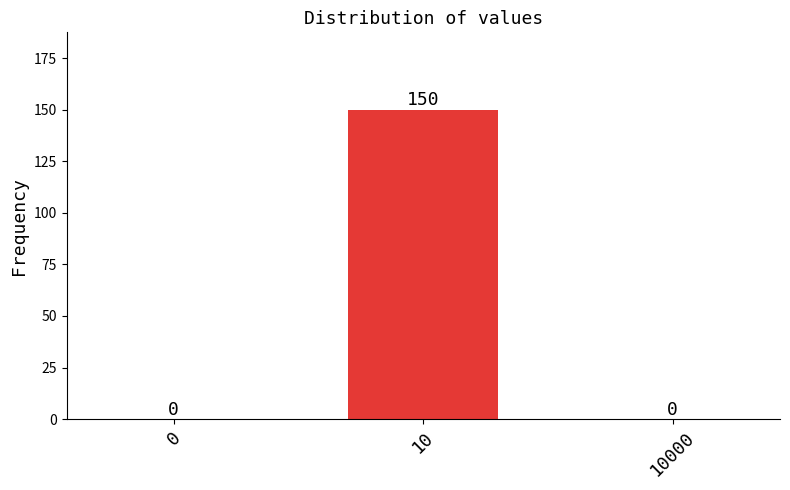

Reading left to right, transcribe all the data shown in this chart.

0=0	10=150	10000=0